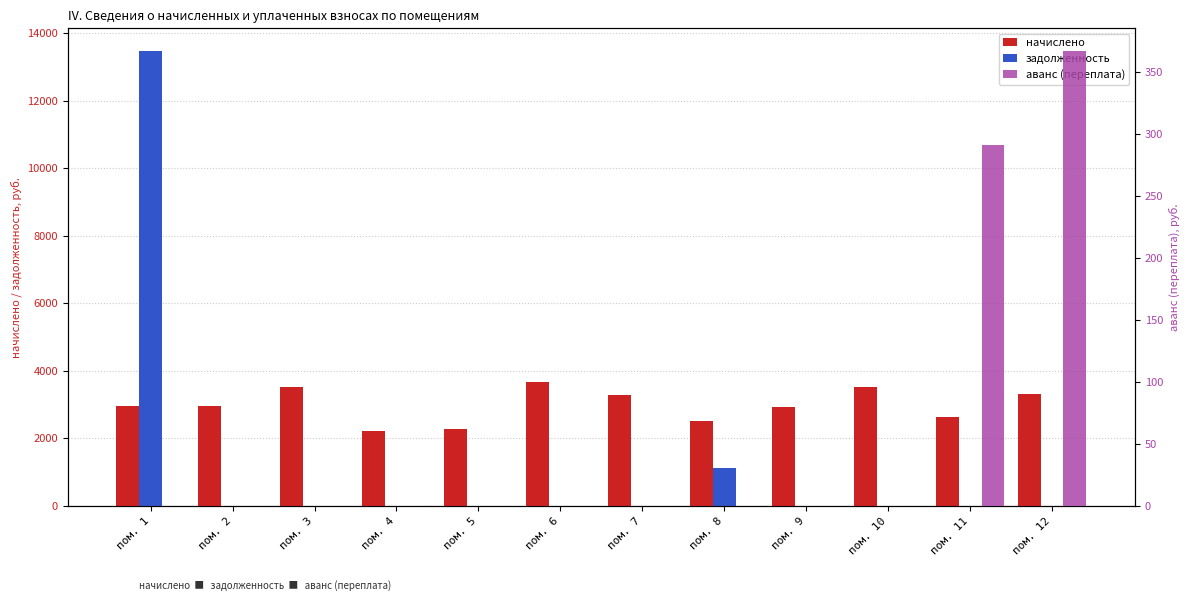

What are all the series names shown in the legend?

начислено, задолженность, аванс (переплата)